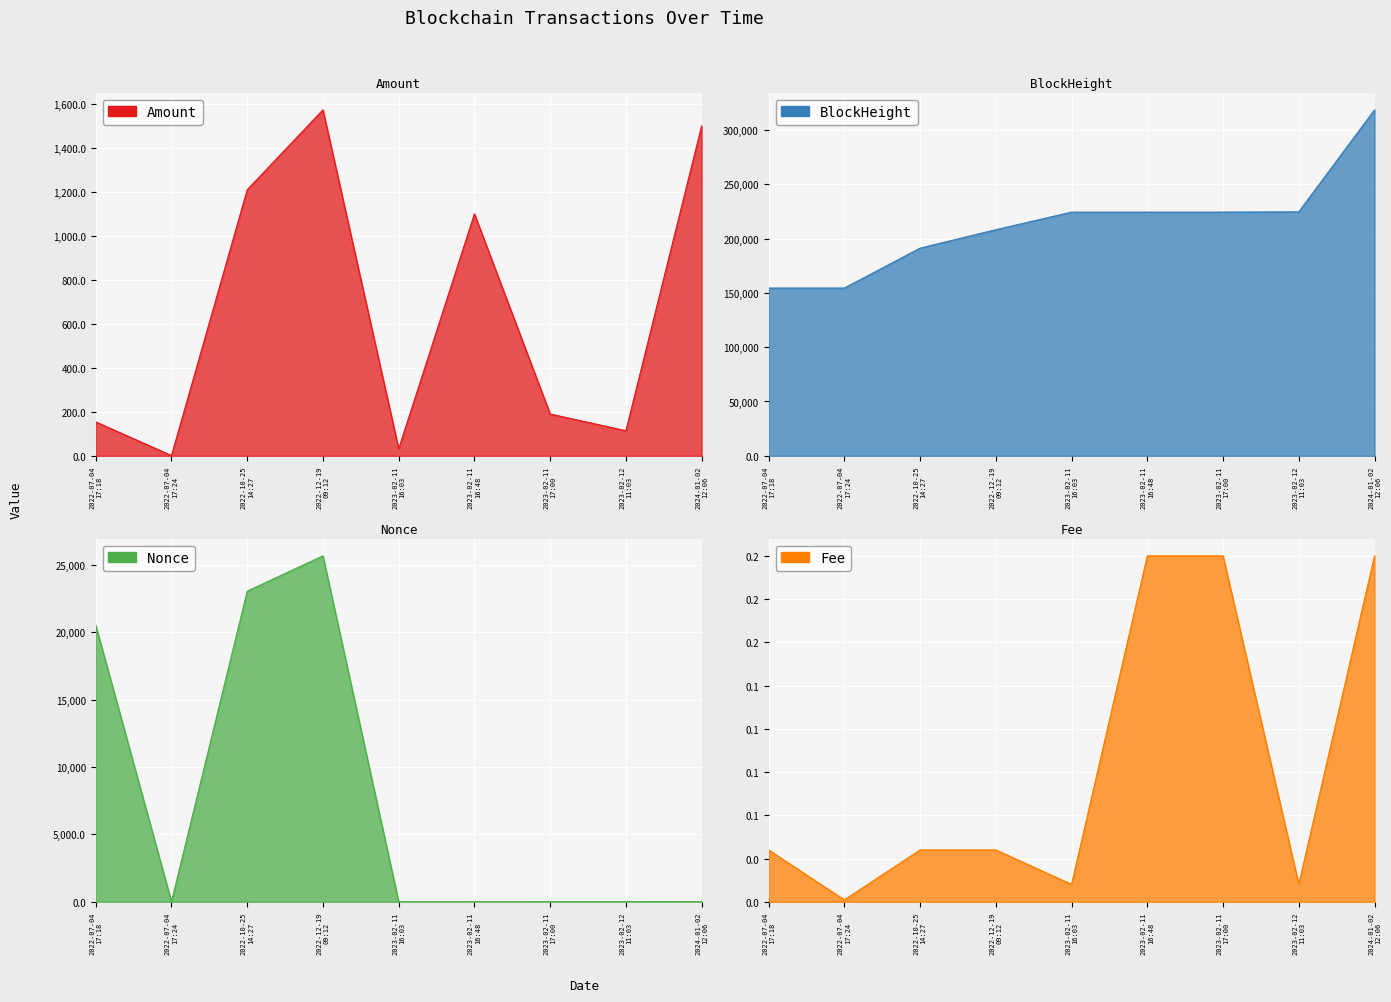

Is it true that Fee equals 0.0 at 2022-07-04 17:18?

True